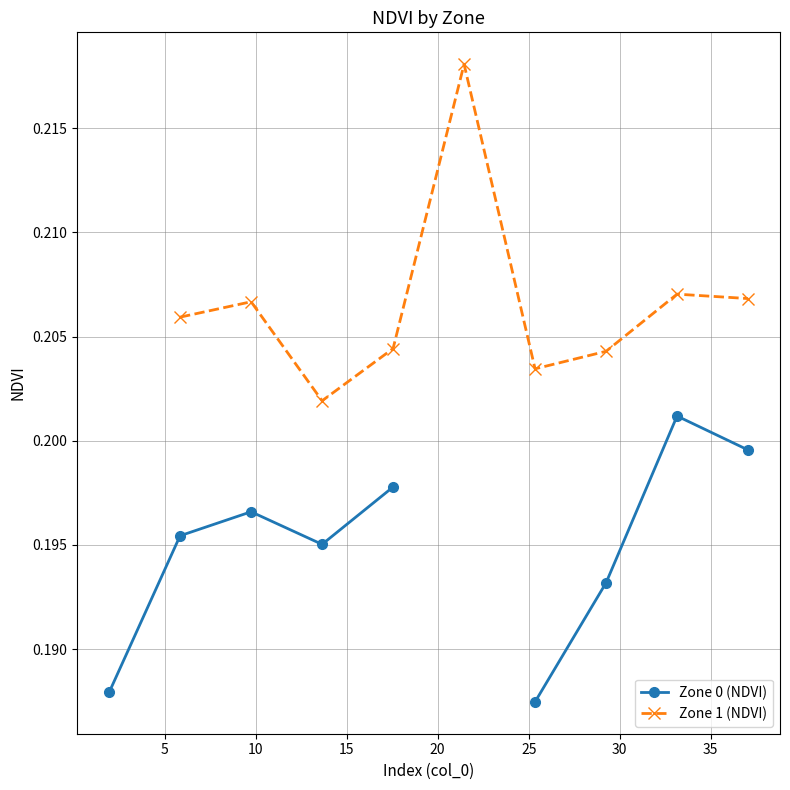

Does the chart have visible grid lines?

Yes